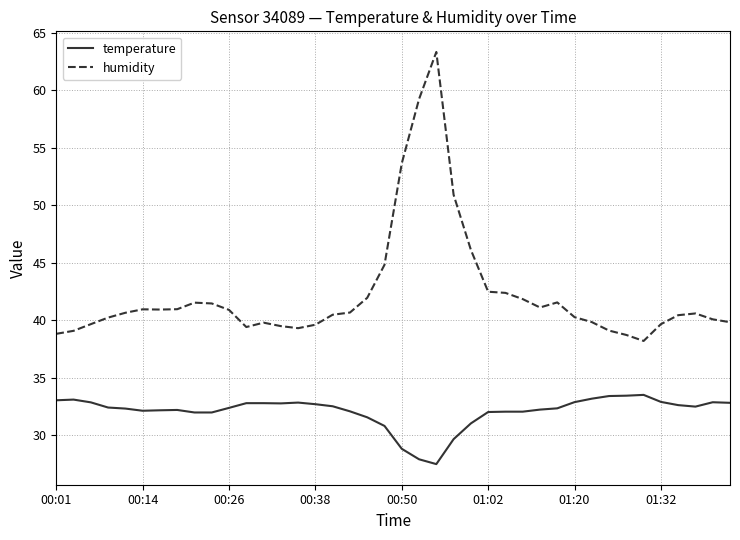

Does the chart have visible grid lines?

Yes